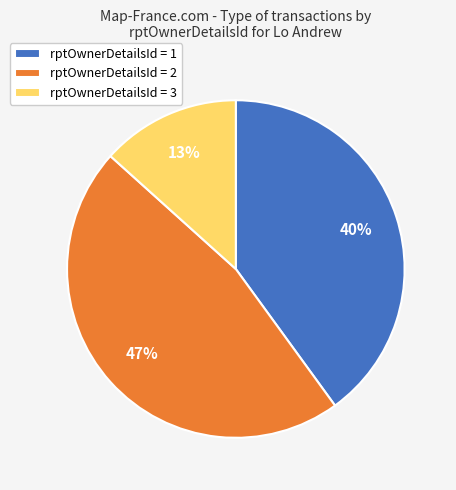

How many segments does this pie chart have?

3